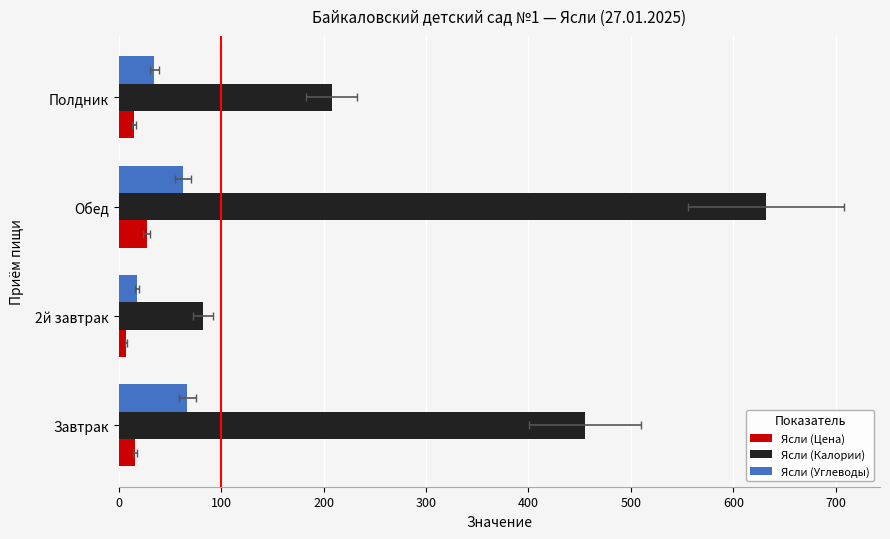

Are the bars horizontal?

Yes